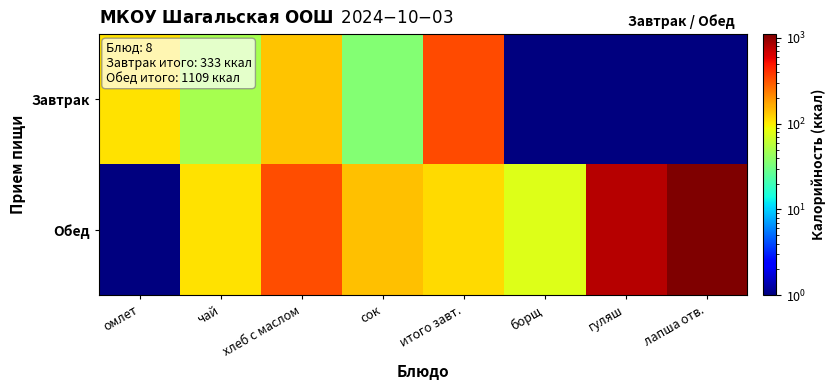

At how many categories does at least one series exceed 857?

1